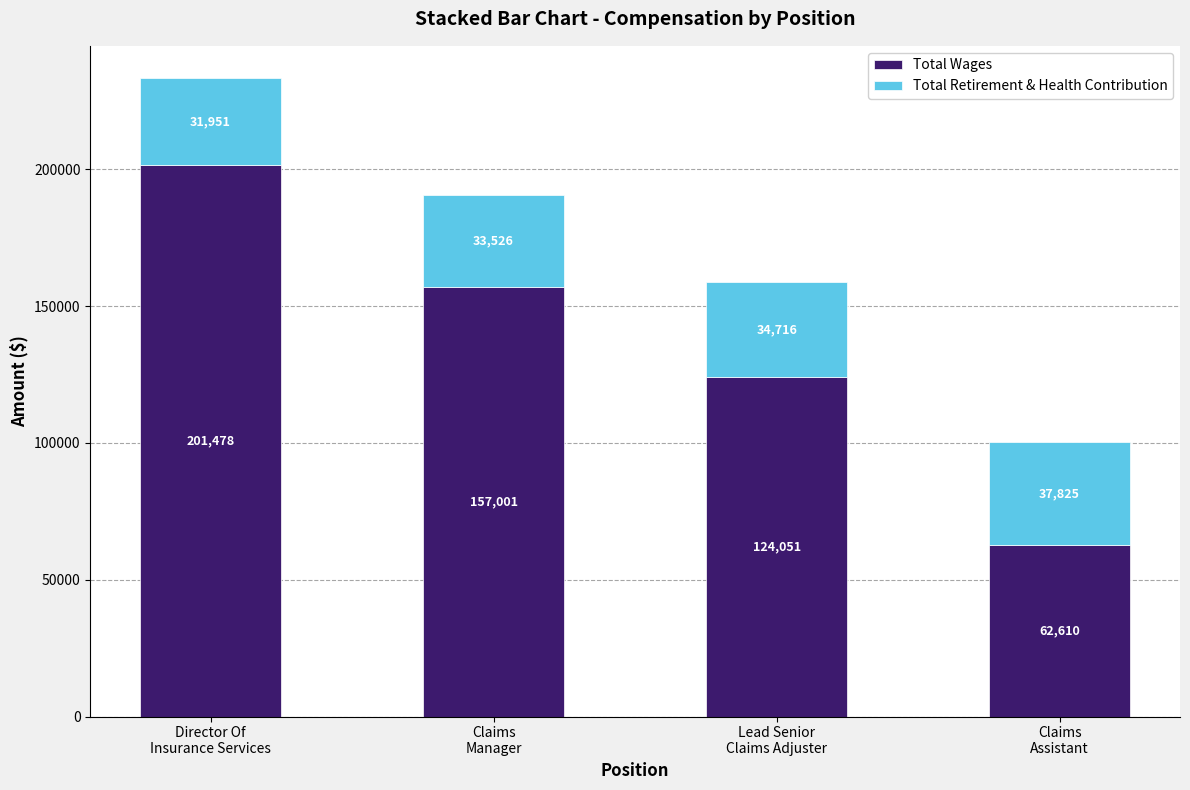

What is the minimum value for Total Wages?

62610